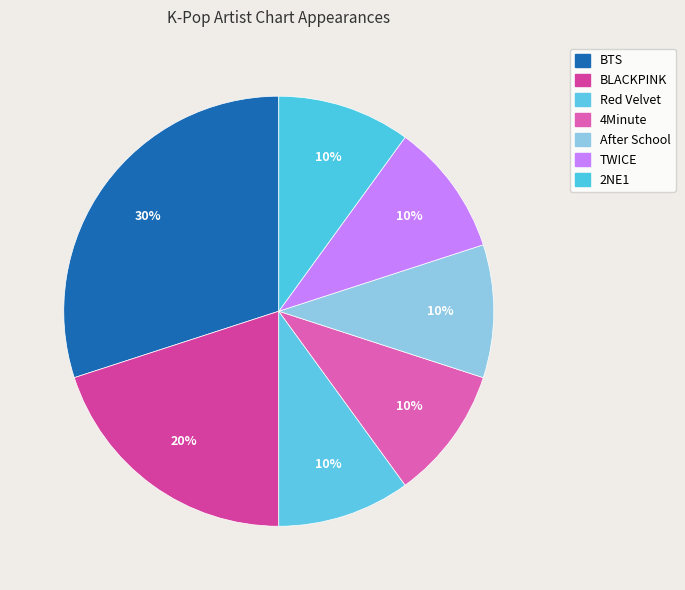

Combined, what portion of the pie is 2NE1 and BLACKPINK?

30.0%